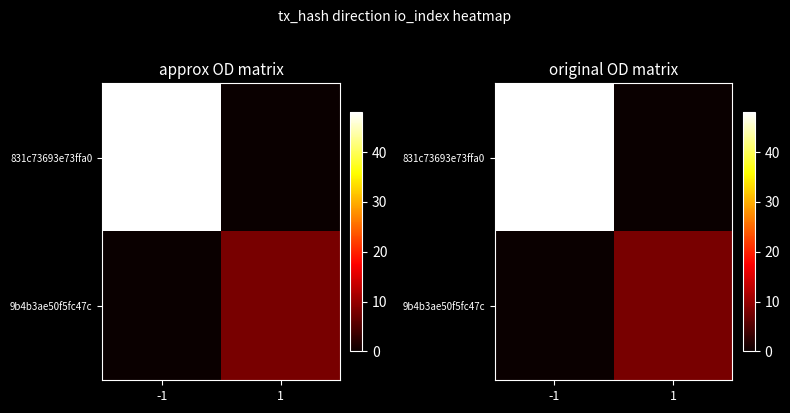

What is the maximum value for 831c73693e73ffa0?

48